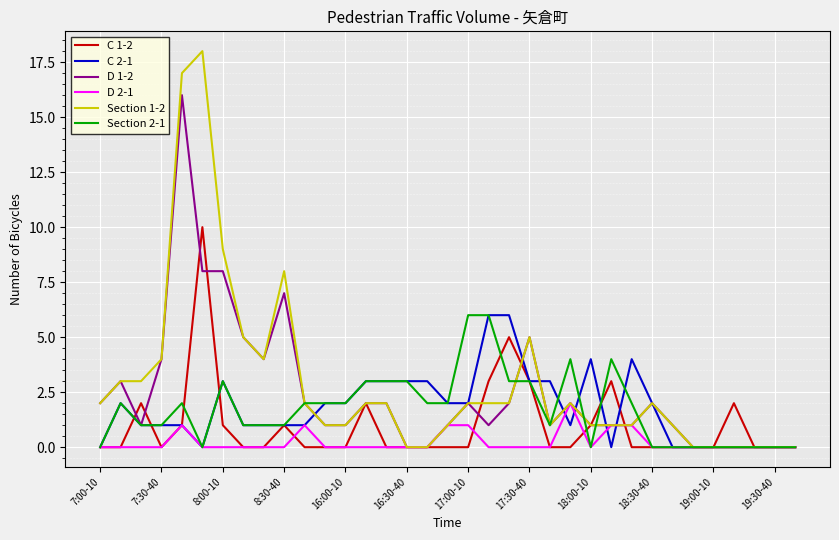

What are all the series names shown in the legend?

C 1-2, C 2-1, D 1-2, D 2-1, Section 1-2, Section 2-1